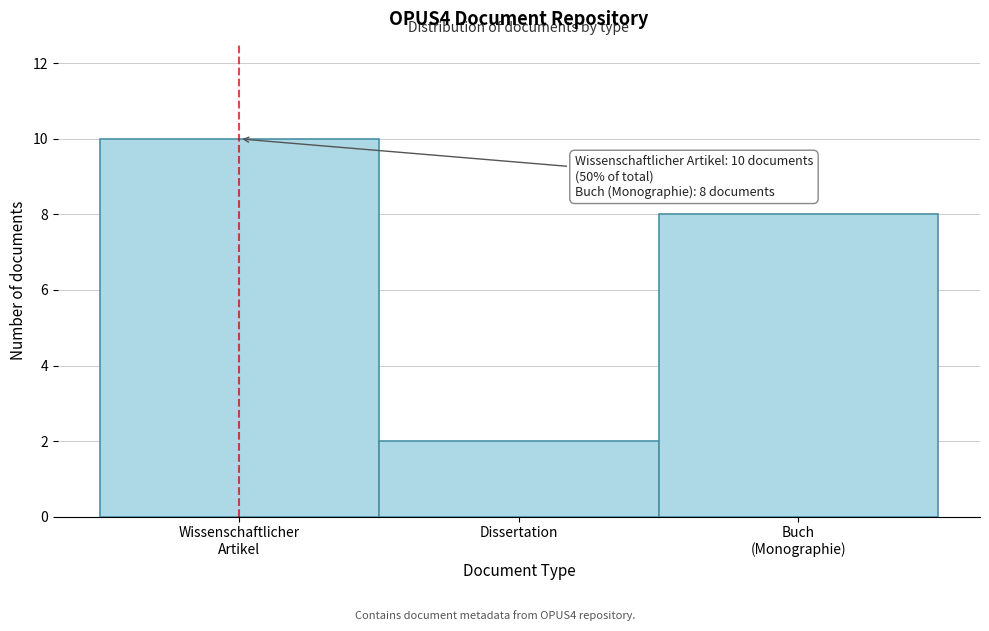

Reading right to left, list all the values displayed in this chart.

8	2	10